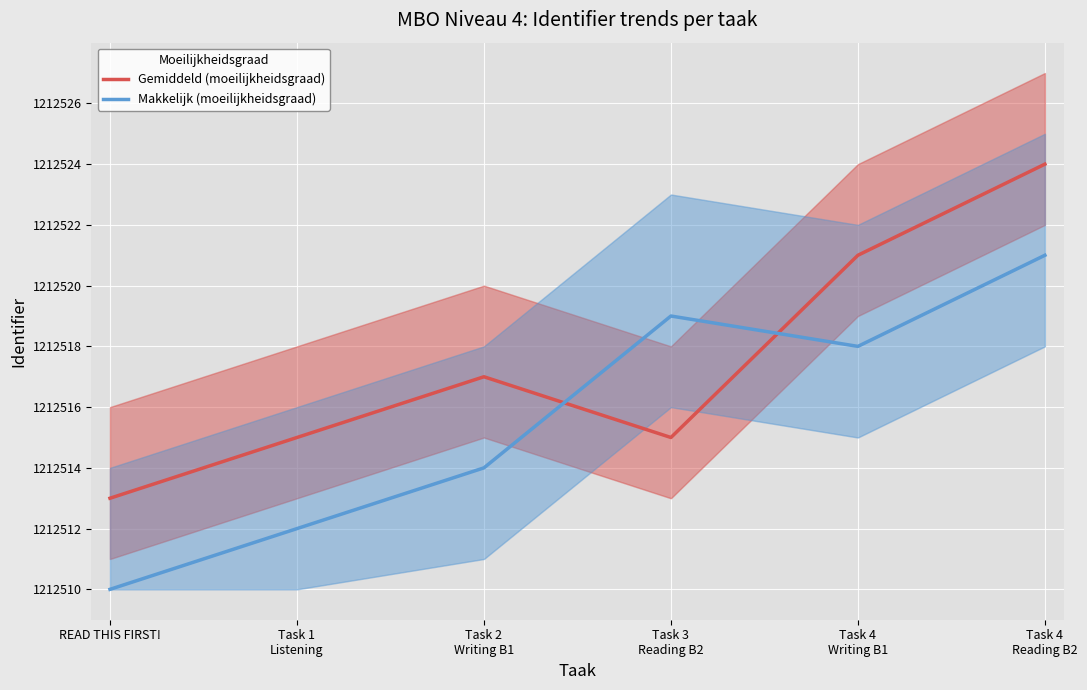

Where is the first local maximum for Gemiddeld (moeilijkheidsgraad)?

Task 2
Writing B1